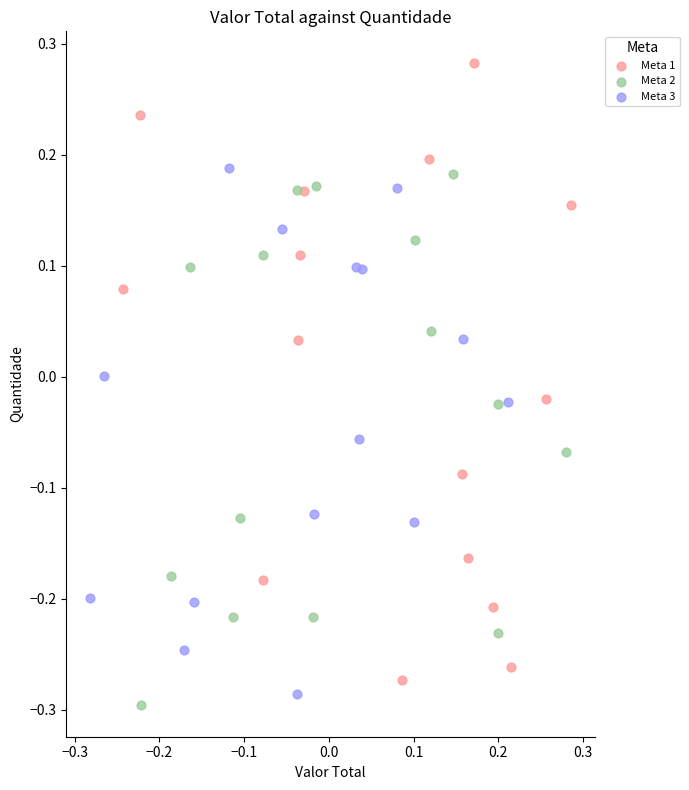

What are all the series names shown in the legend?

Meta 1, Meta 2, Meta 3